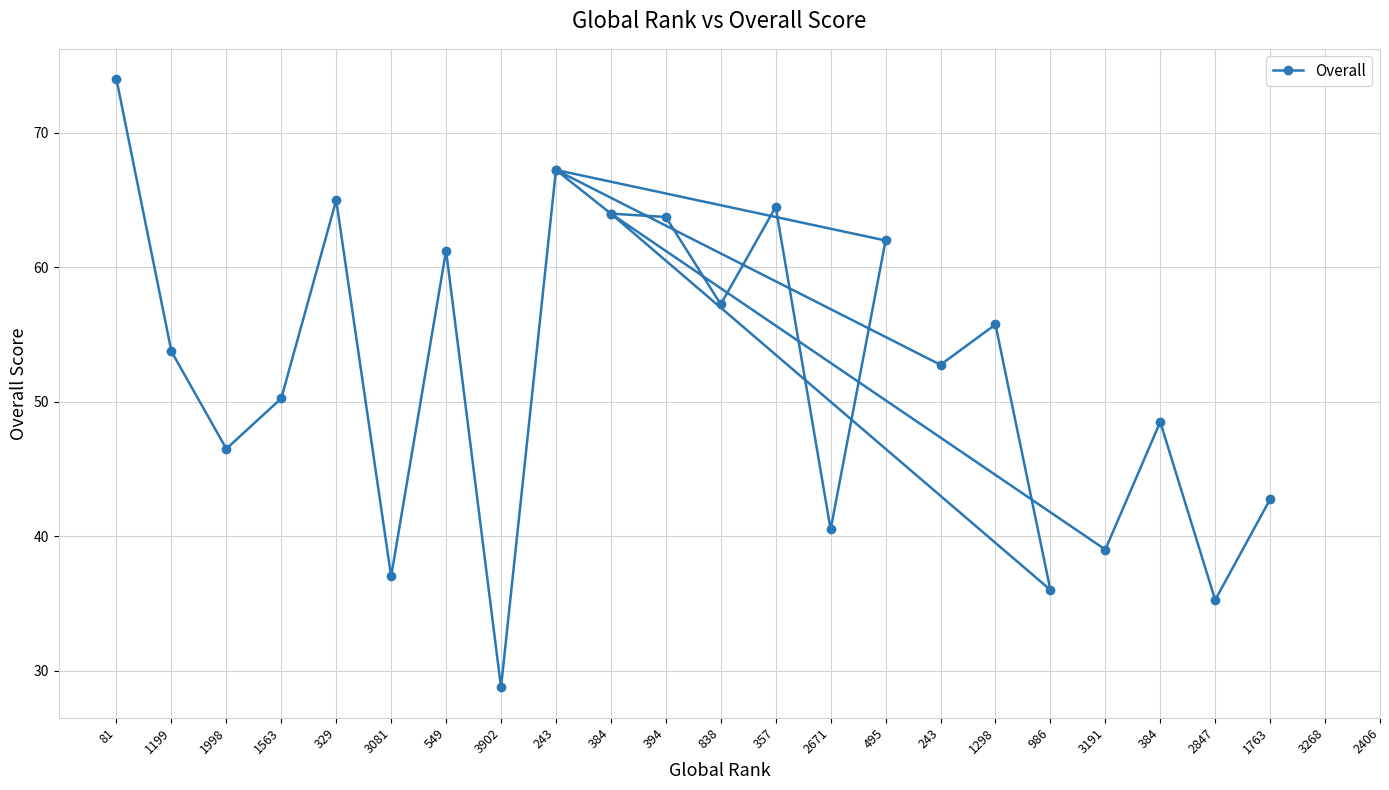

What is the maximum value shown in the chart?

74.0